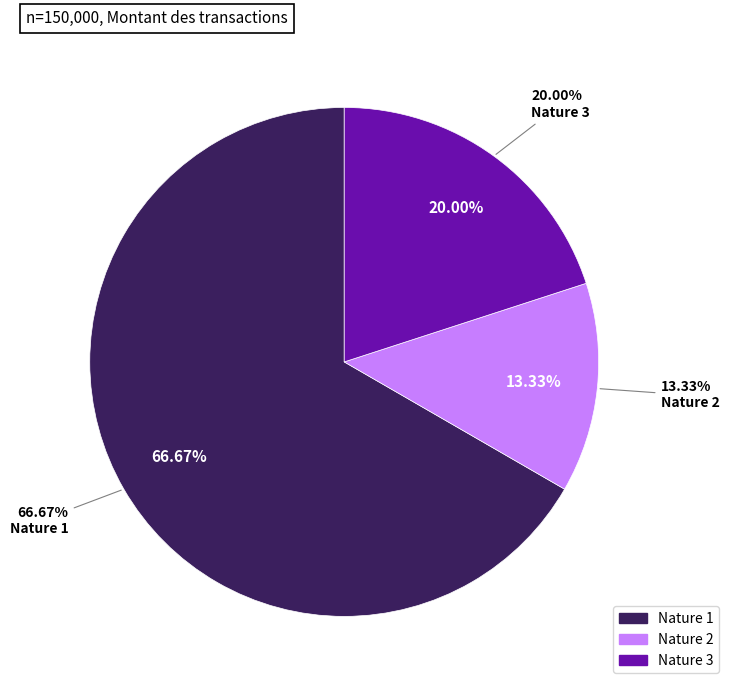

To the nearest percent, what is the average slice percentage?

33%